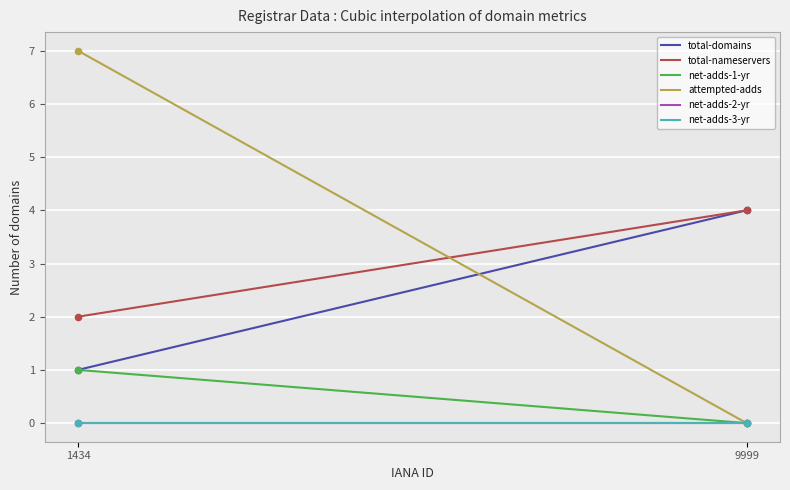

Does the chart have visible grid lines?

Yes